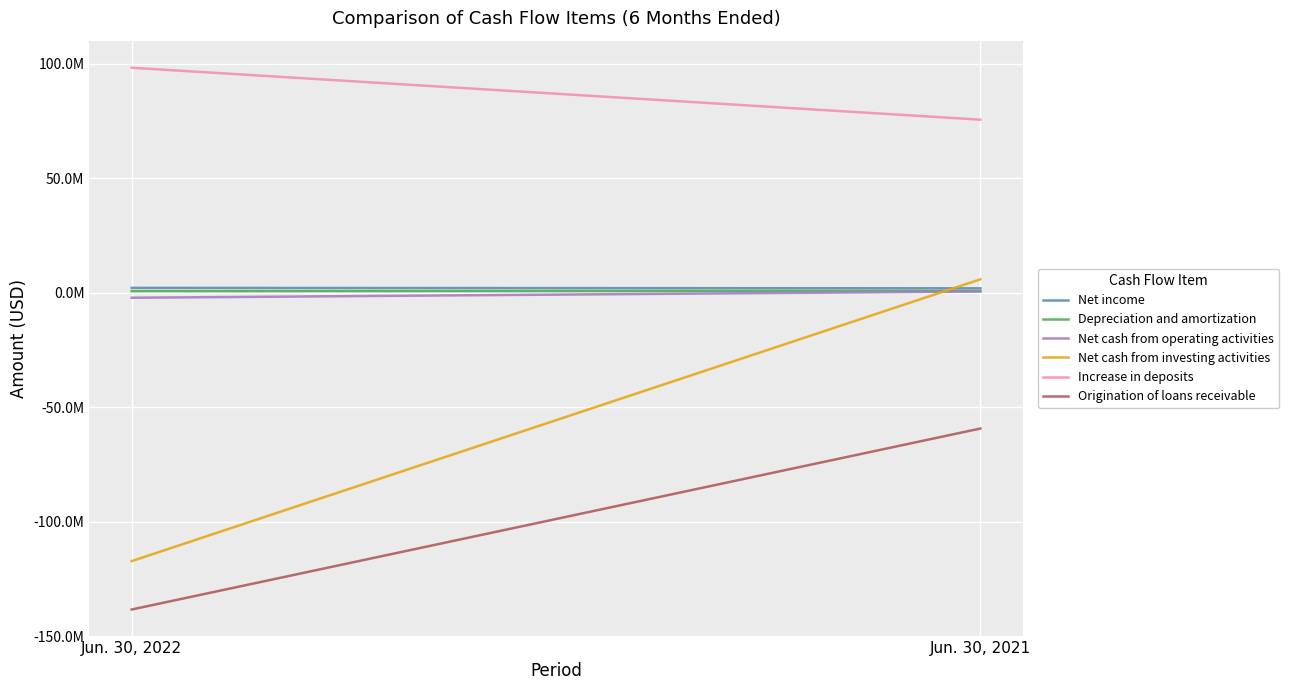

Rank the series by their maximum value, from highest to lowest.

Increase in deposits, Net cash from investing activities, Net income, Depreciation and amortization, Net cash from operating activities, Origination of loans receivable